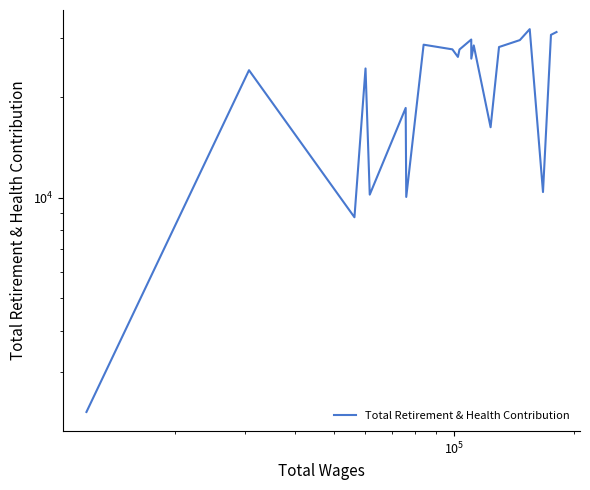

What is the difference between the maximum and minimum values?

29625